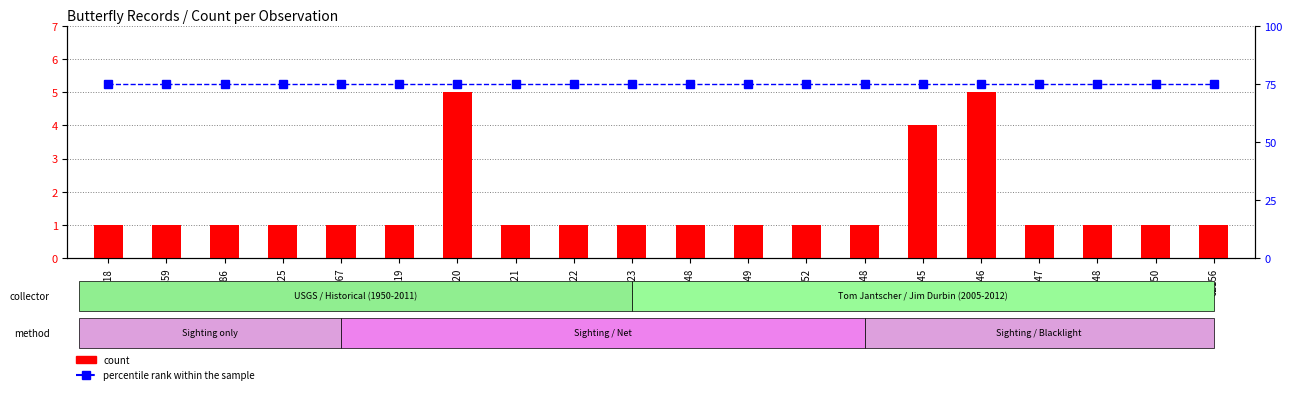

What is the difference between the maximum and second lowest values in the count series?

4